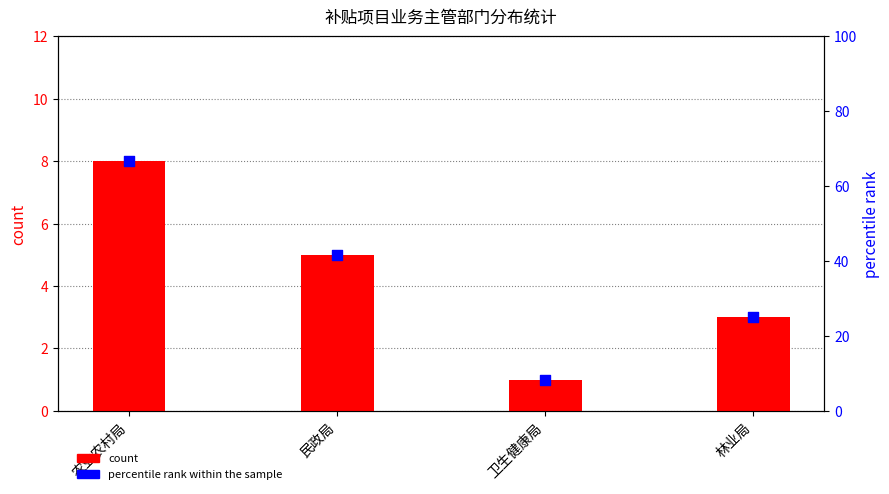

At how many categories does at least one series exceed 59?

1